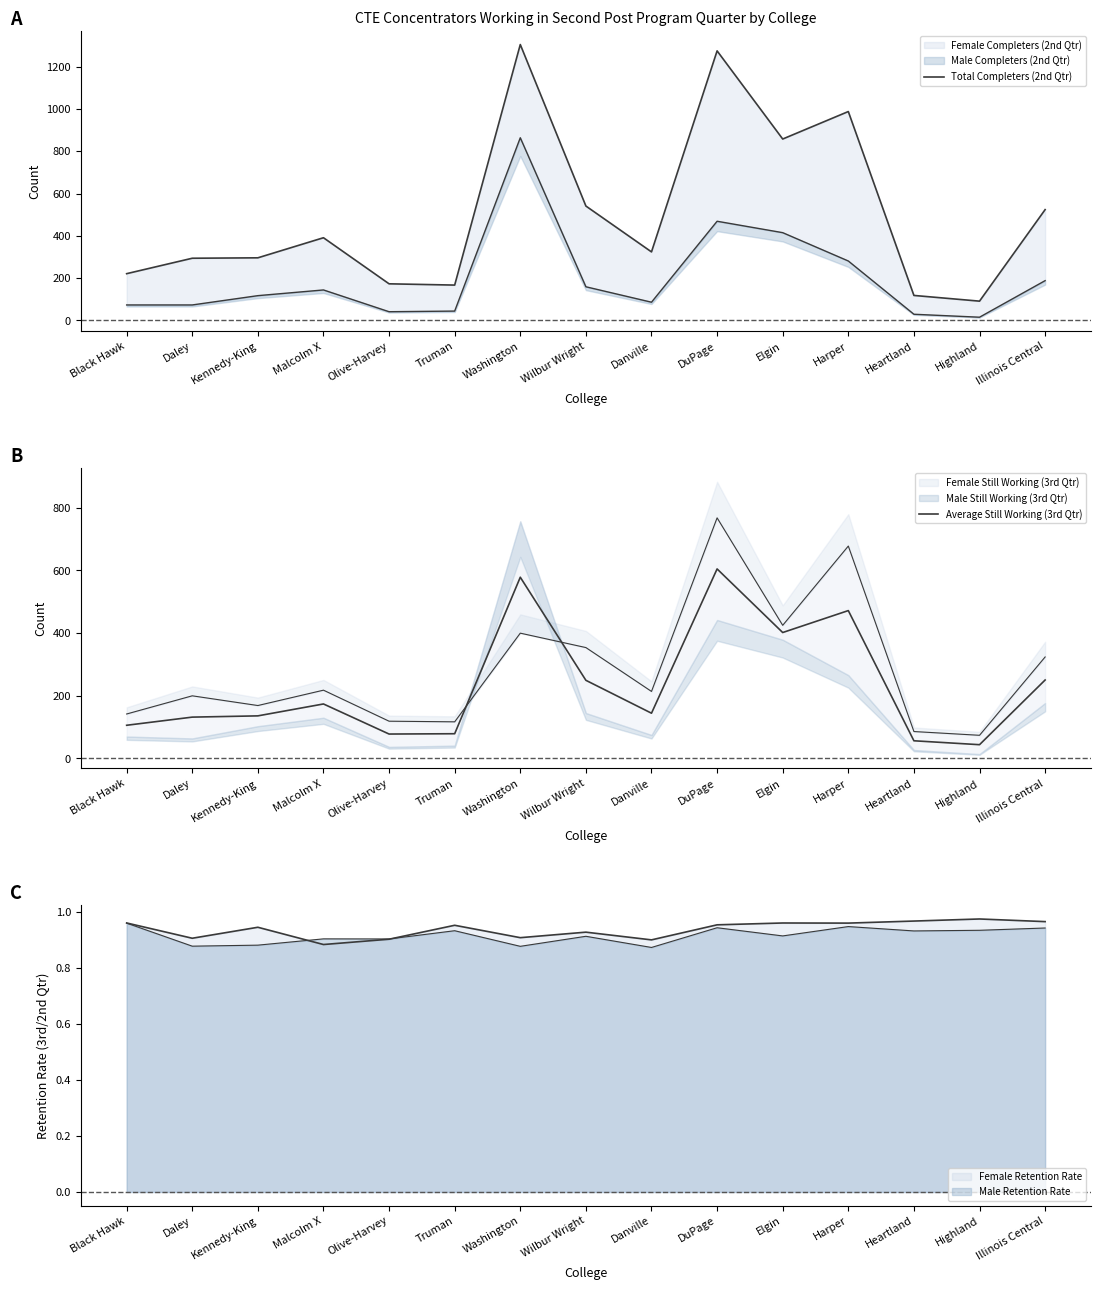

What is the value of the Total Completers (2nd Qtr) point at the 10th from the left?

1275.0